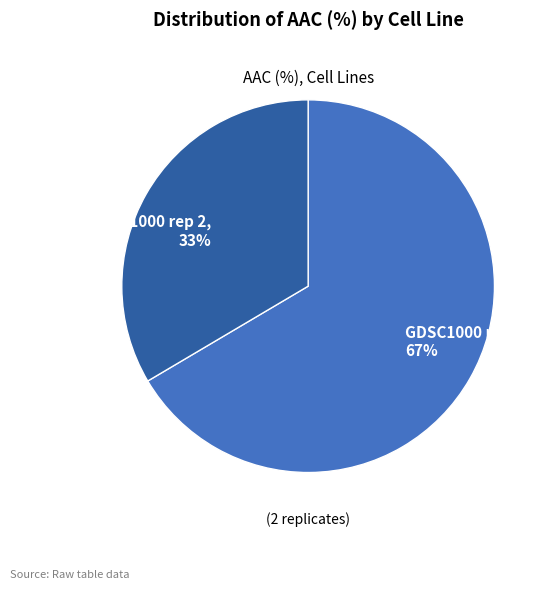

Which slice is the largest?

GDSC1000 rep 1